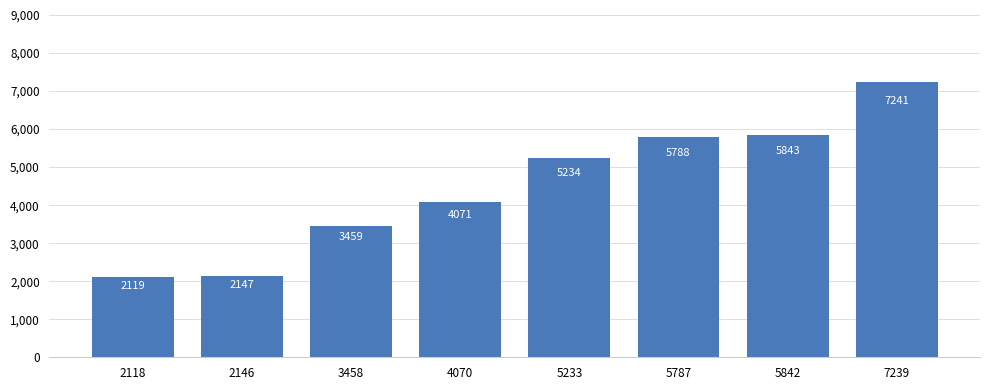

Does the chart contain stacked bars?

No